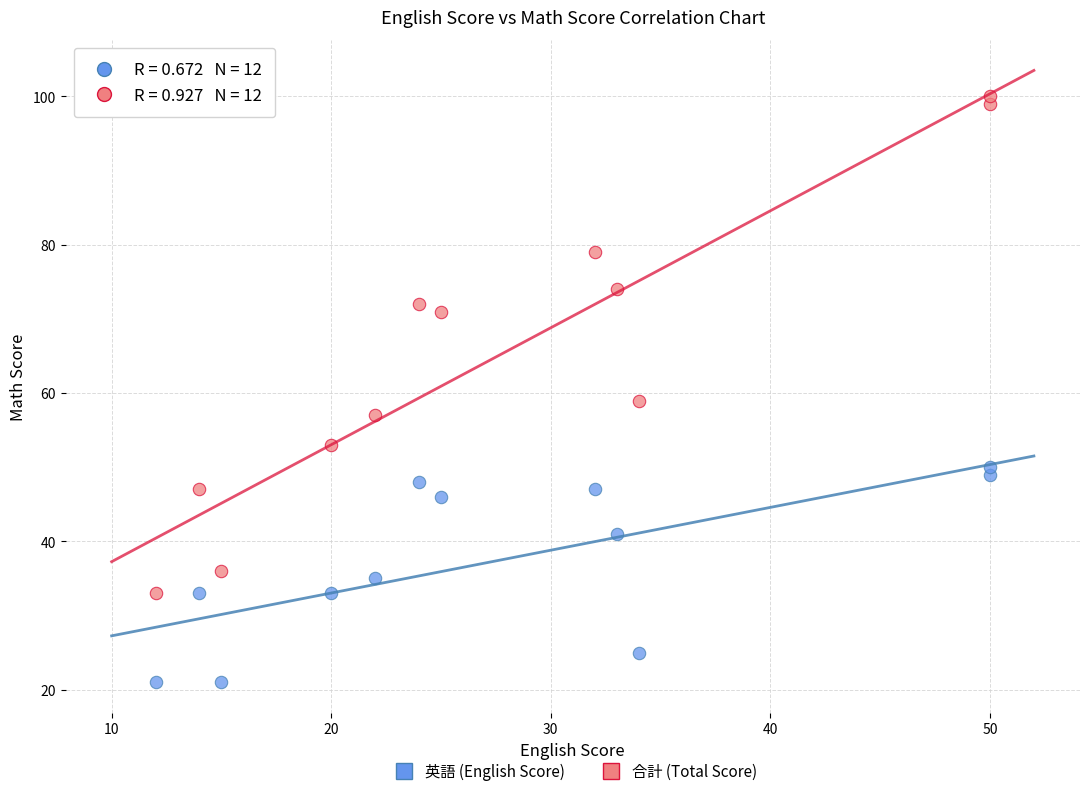

Which series contains the highest Y value?

合計 (Total Score)